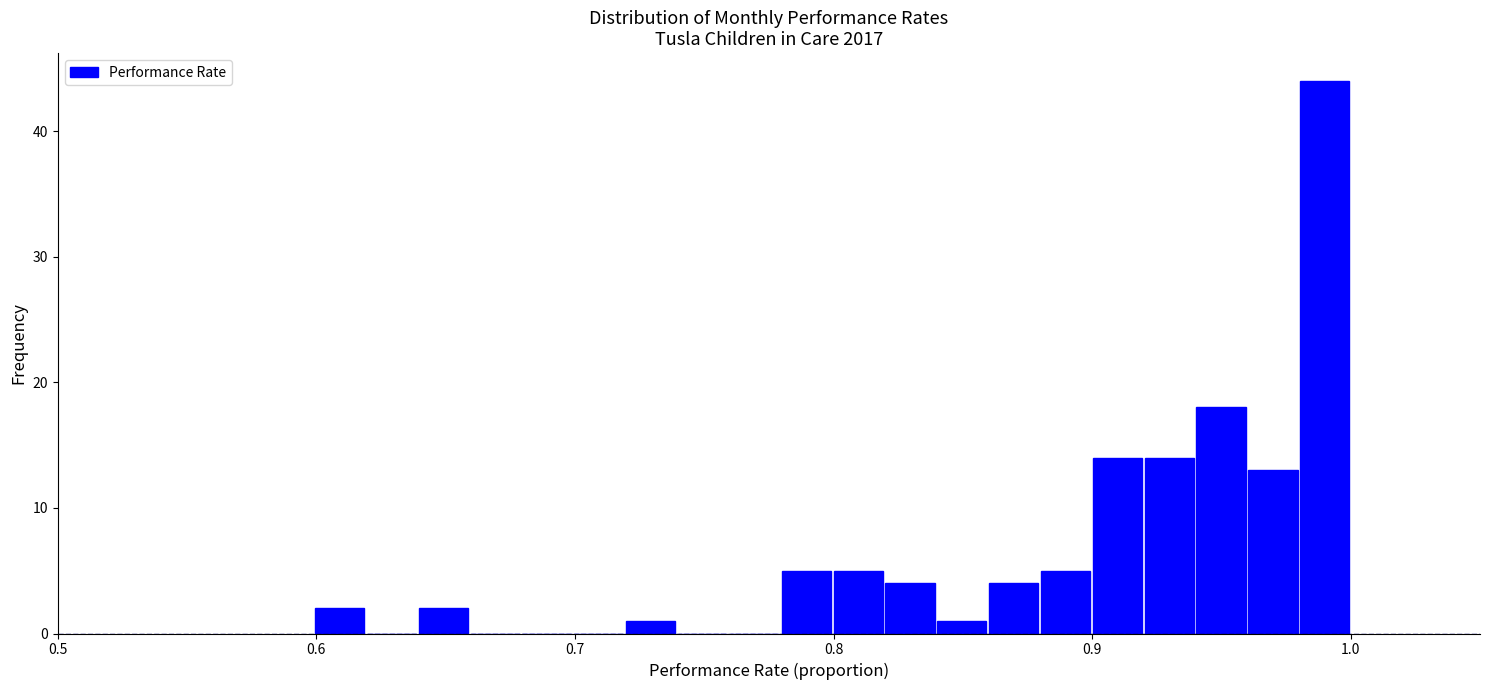

Around what value on the x-axis is the tallest bar? Give the approximate position of its centre, as read against the axis.

0.99